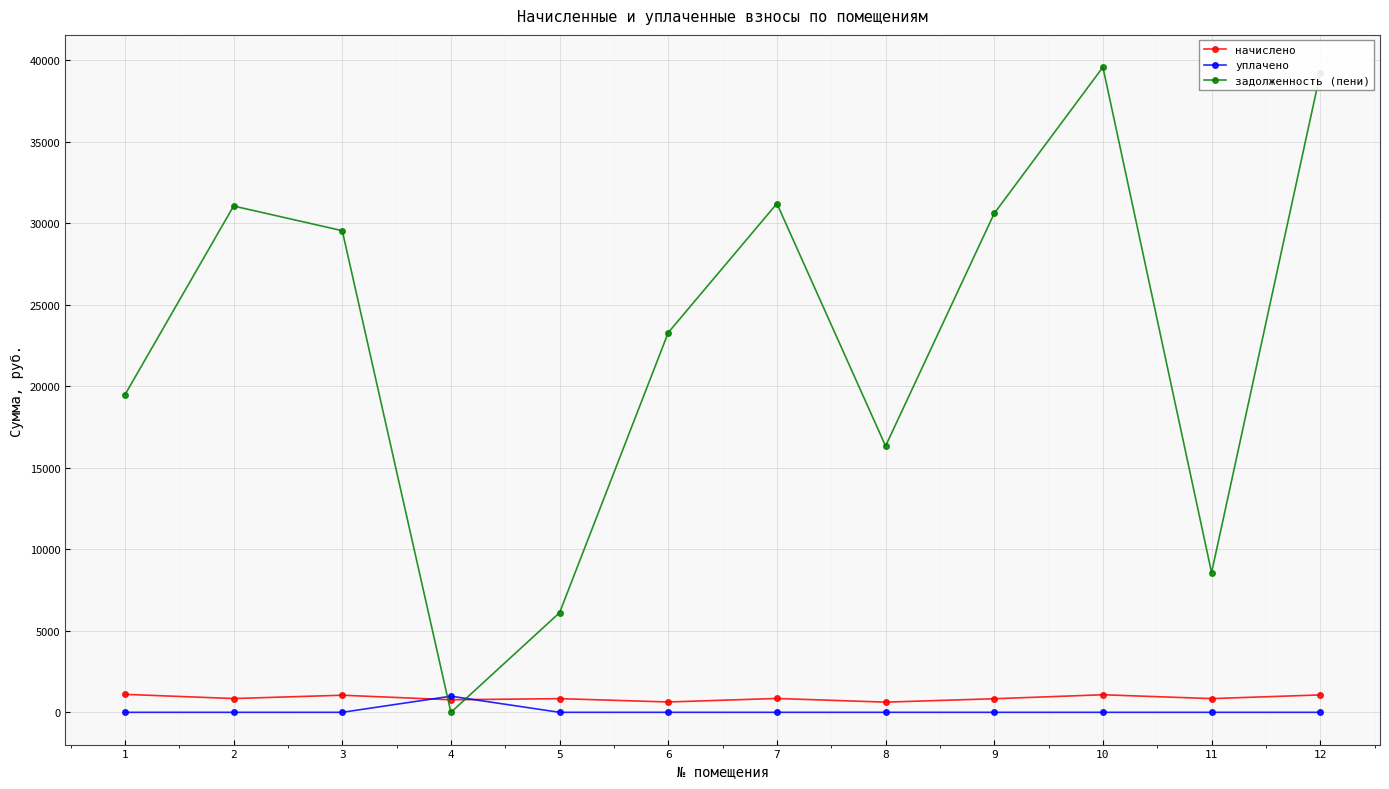

At which label does начислено first exceed 845?

1